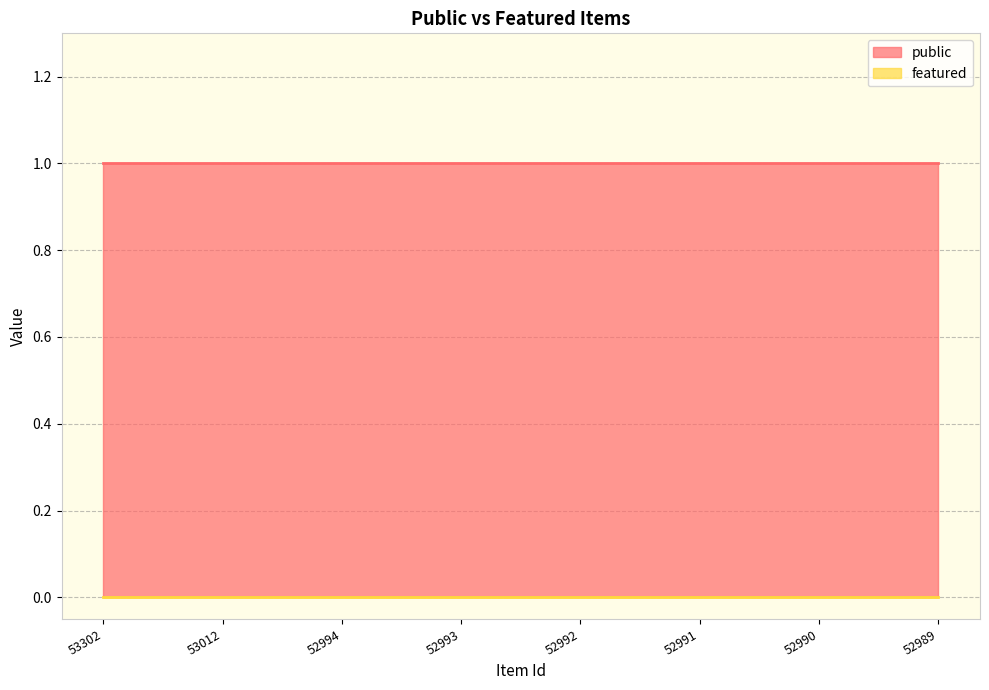

Which category has the highest value in the public series?

53302